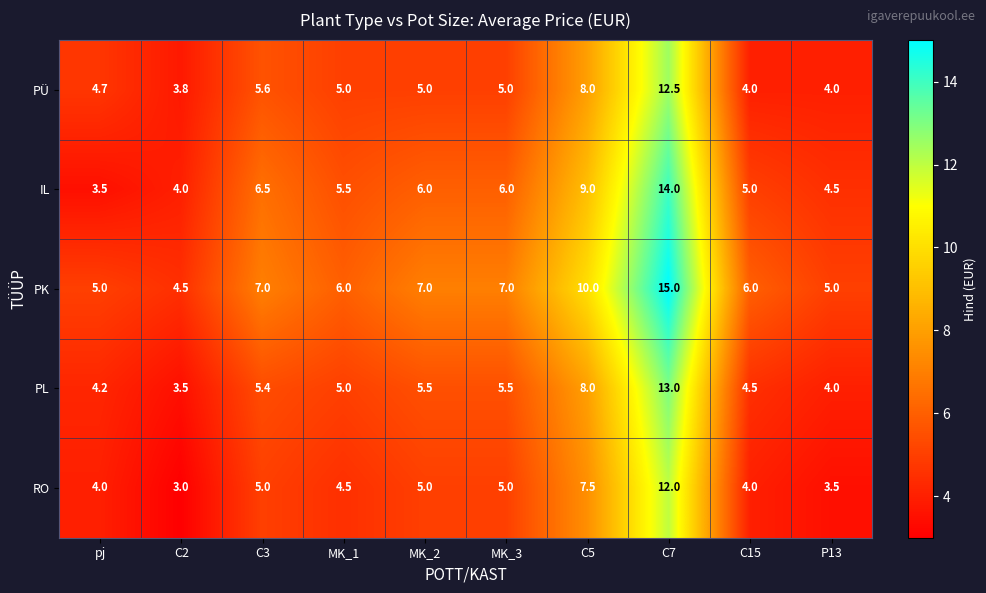

How many data points in PK are less than 7?

5